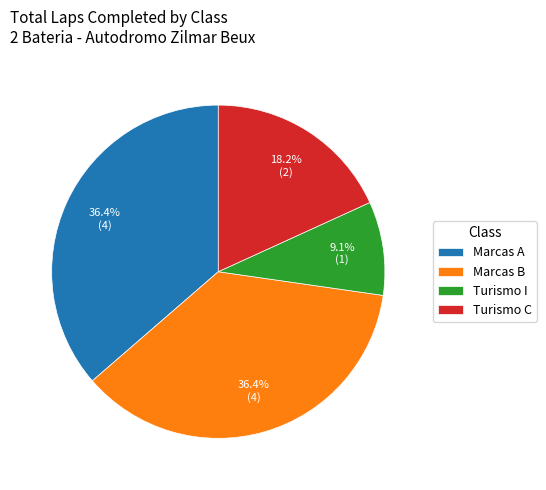

How many segments does this pie chart have?

4